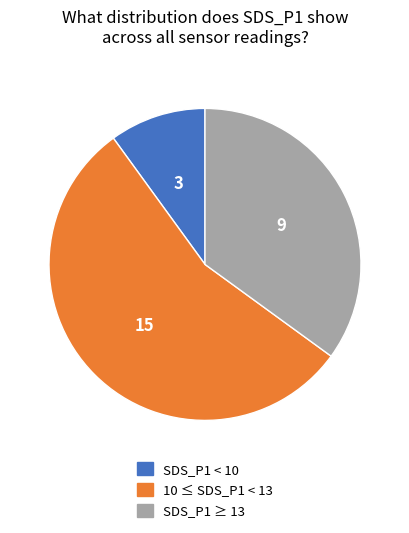

Is there any slice that represents more than half of the pie?

Yes